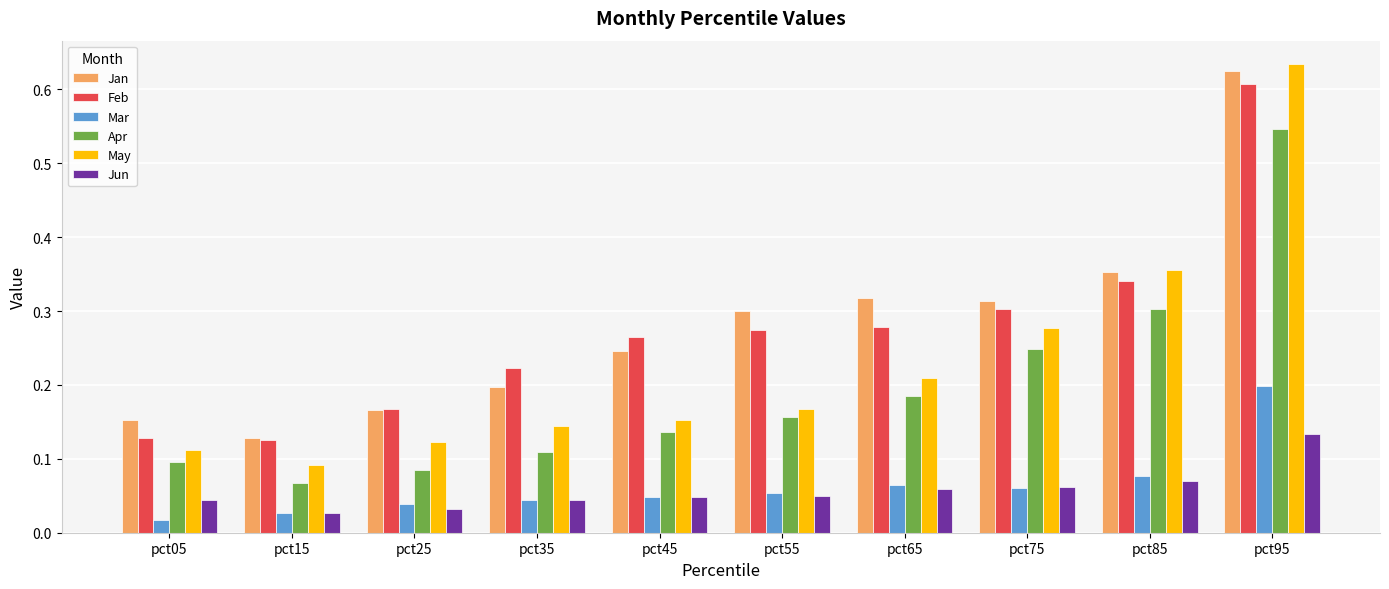

How many Apr values are between 0 and 1?

10